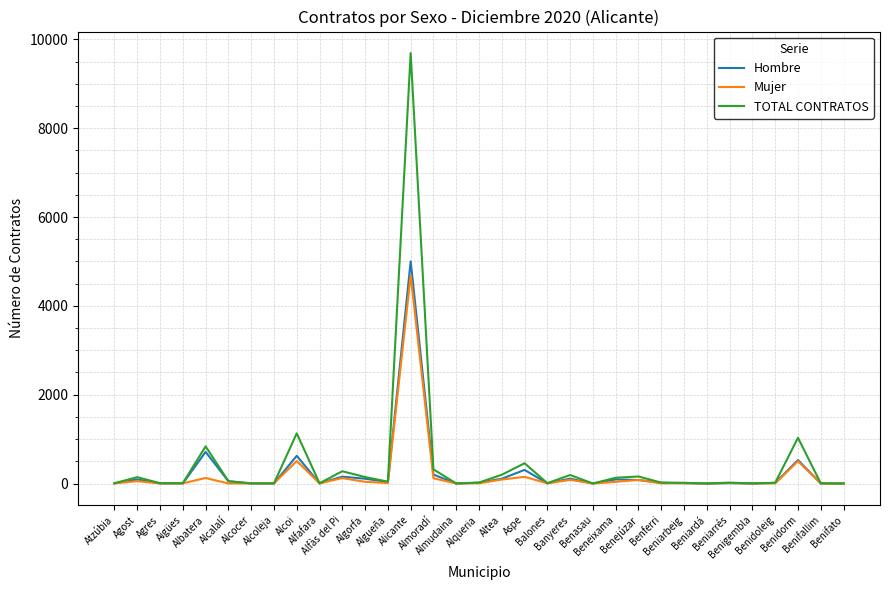

Which category has the highest value in the Hombre series?

Alicante